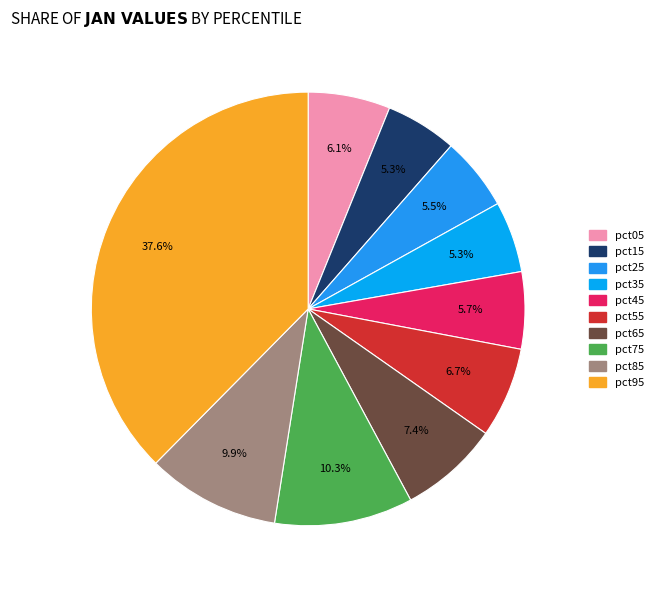

Does pct85 account for over 50% of the chart?

No